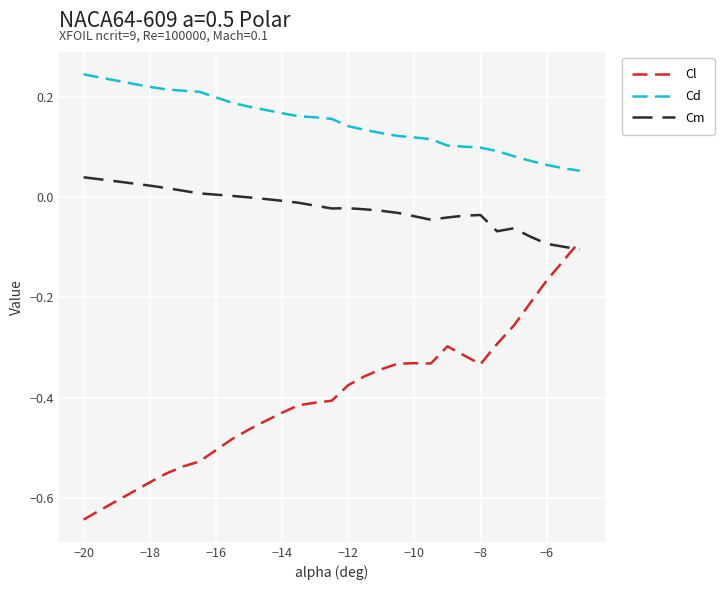

Count the number of categories in the chart.

30